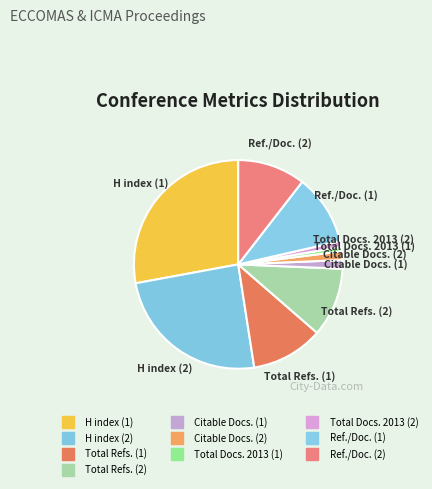

How many segments does this pie chart have?

10